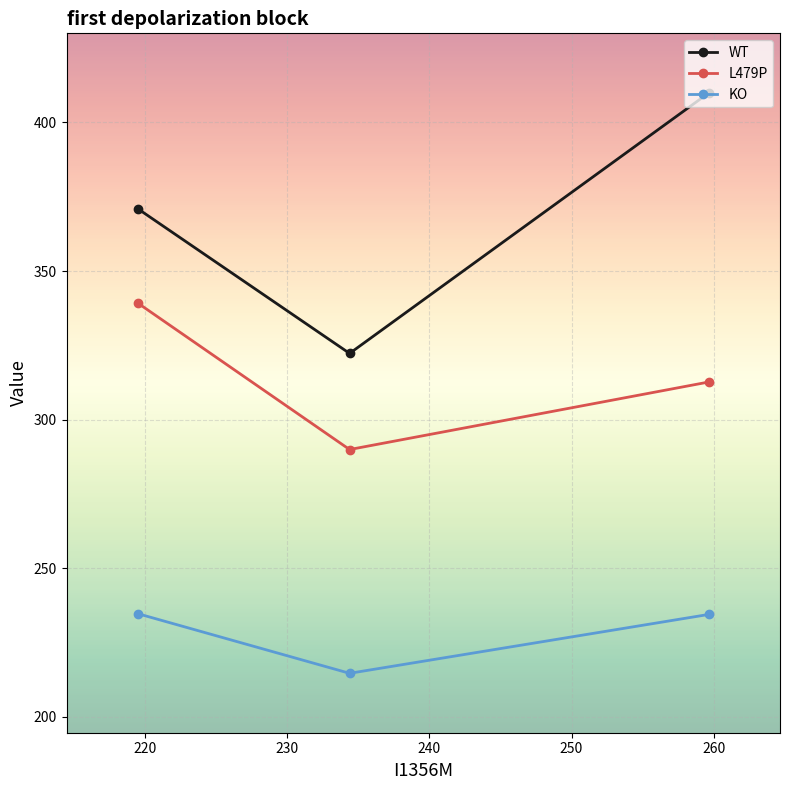

Rank the series by their maximum value, from highest to lowest.

WT, L479P, KO